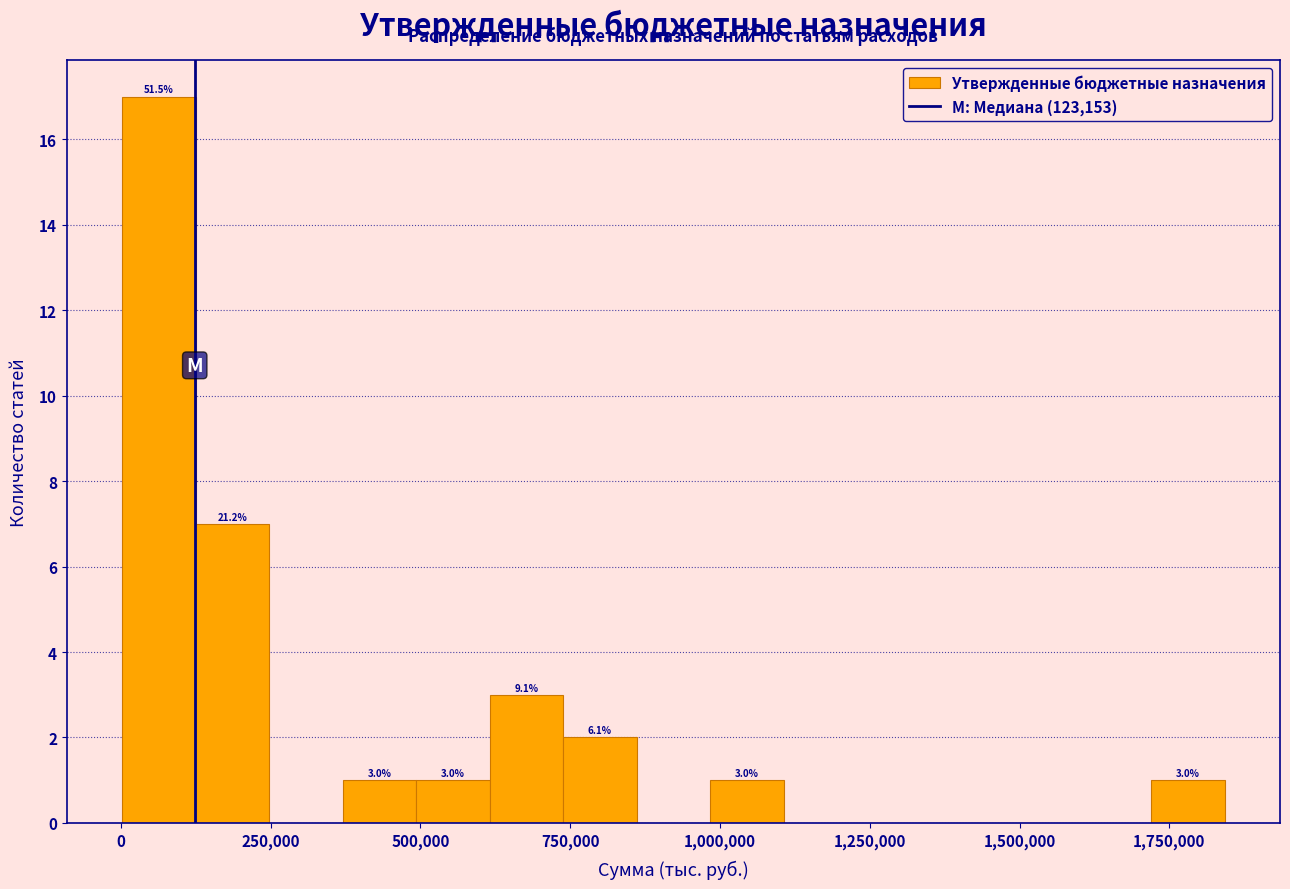

Around what value on the x-axis is the tallest bar? Give the approximate position of its centre, as read against the axis.

50000